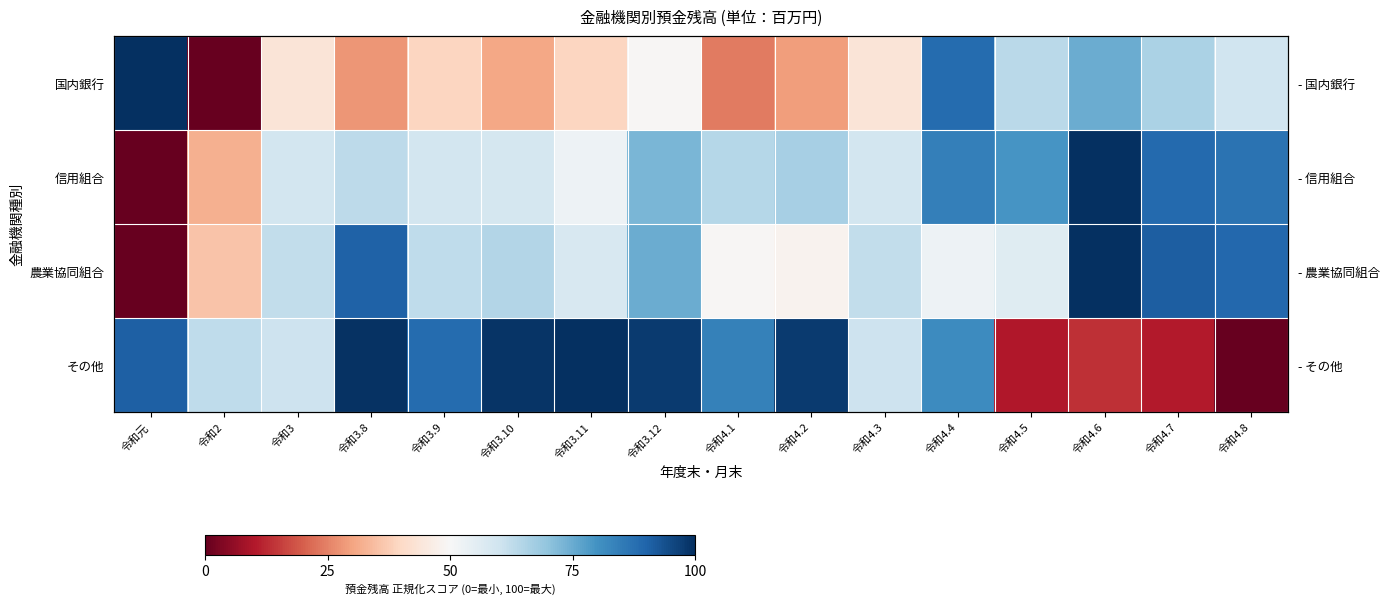

What is the sum of all 信用組合 values?

1027.8